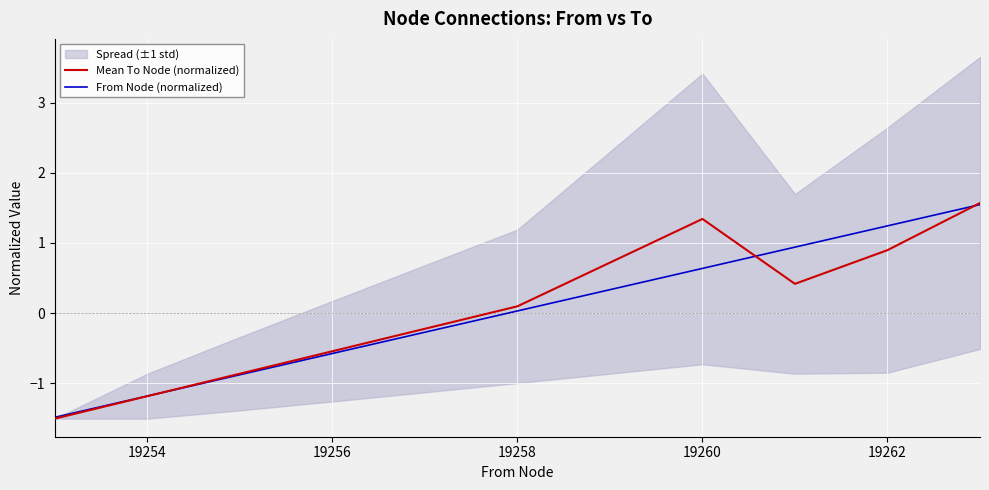

Reading left to right, what are all the values shown in this chart?

Mean To Node (normalized): -1.5	-1.2	-0.9	-0.5	-0.2	0.1	1.3	0.4	0.9	1.6
From Node (normalized): -1.5	-1.2	-0.9	-0.6	-0.3	0.0	0.6	0.9	1.2	1.5